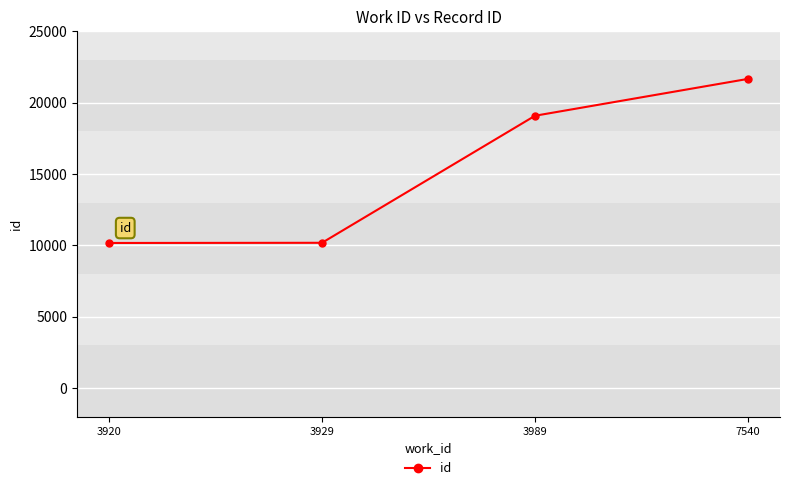

What is the smallest value displayed?

10174